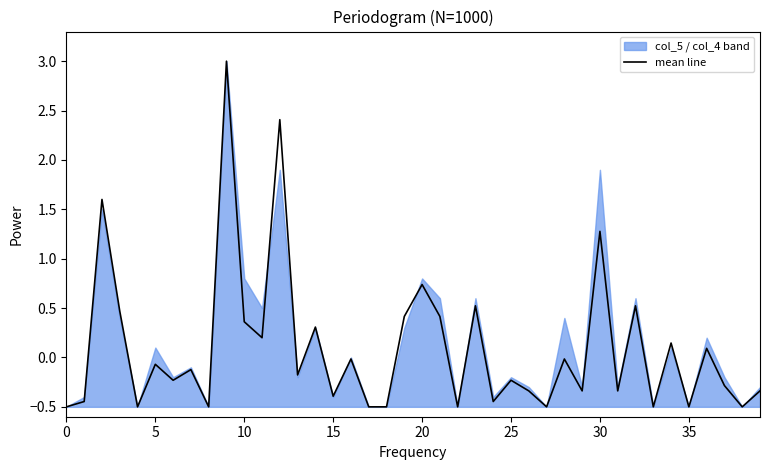

Where is the data nearest to the value 1?

20